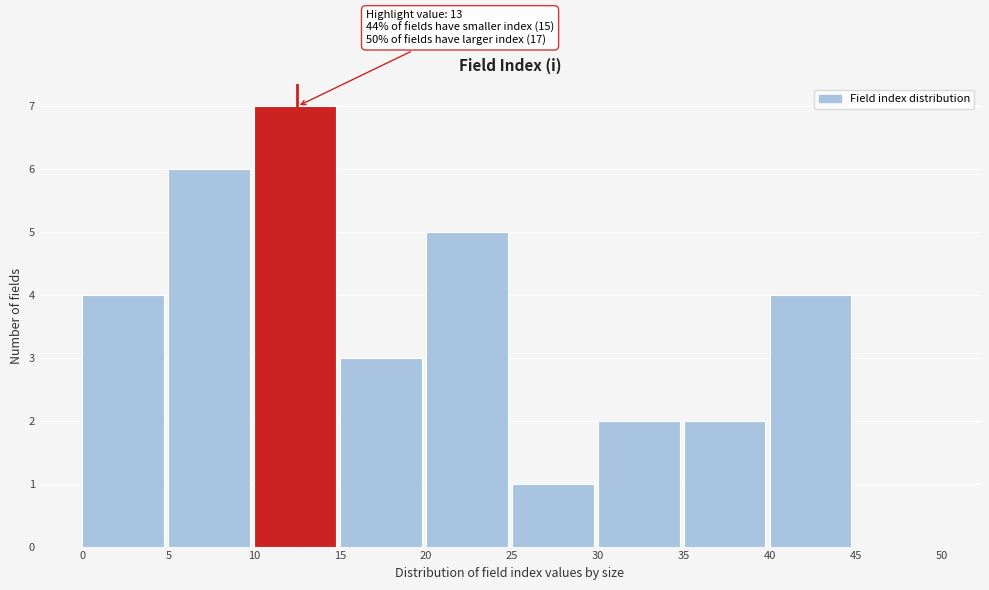

Which range on the x-axis has the tallest bar?

10 to 15